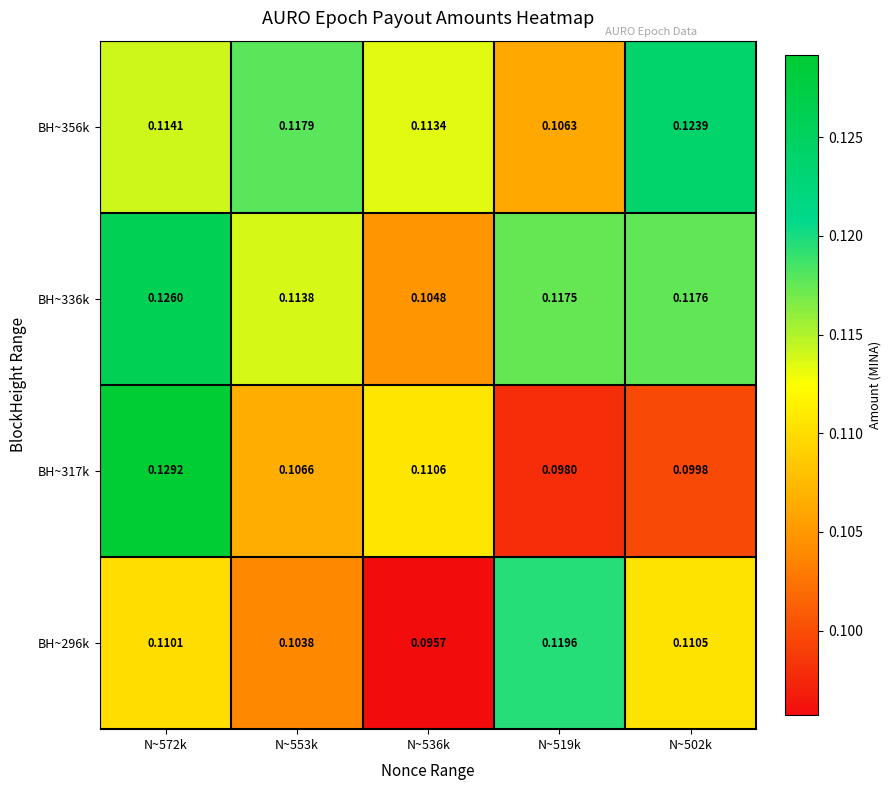

Is the value of BH~356k at N~519k greater than the value of BH~336k at N~572k?

No